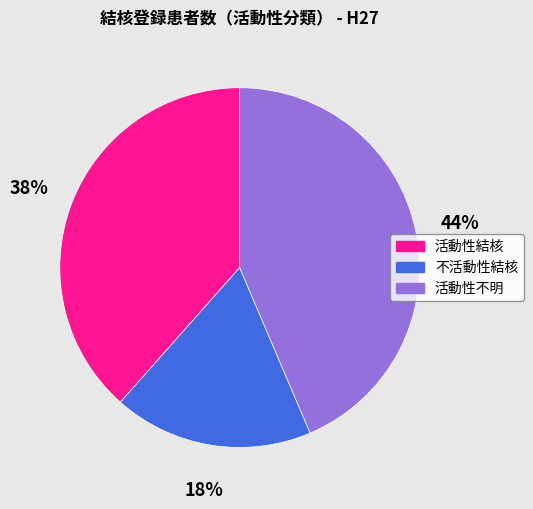

What is the ratio of the value at 不活動性結核 to the value at 活動性不明?

0.4